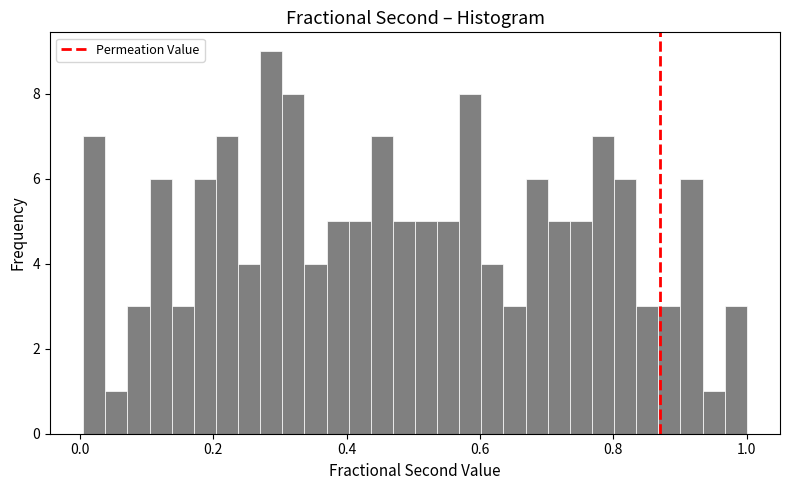

Read against the x-axis, roughly where is the centre of the tallest bar?

0.28